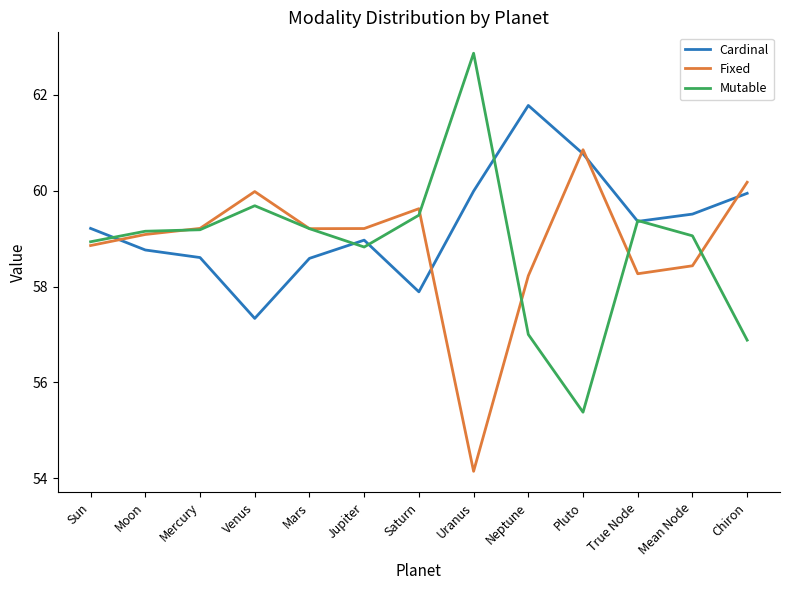

The Mutable series shows 32.2 at Mercury. True or false?

False